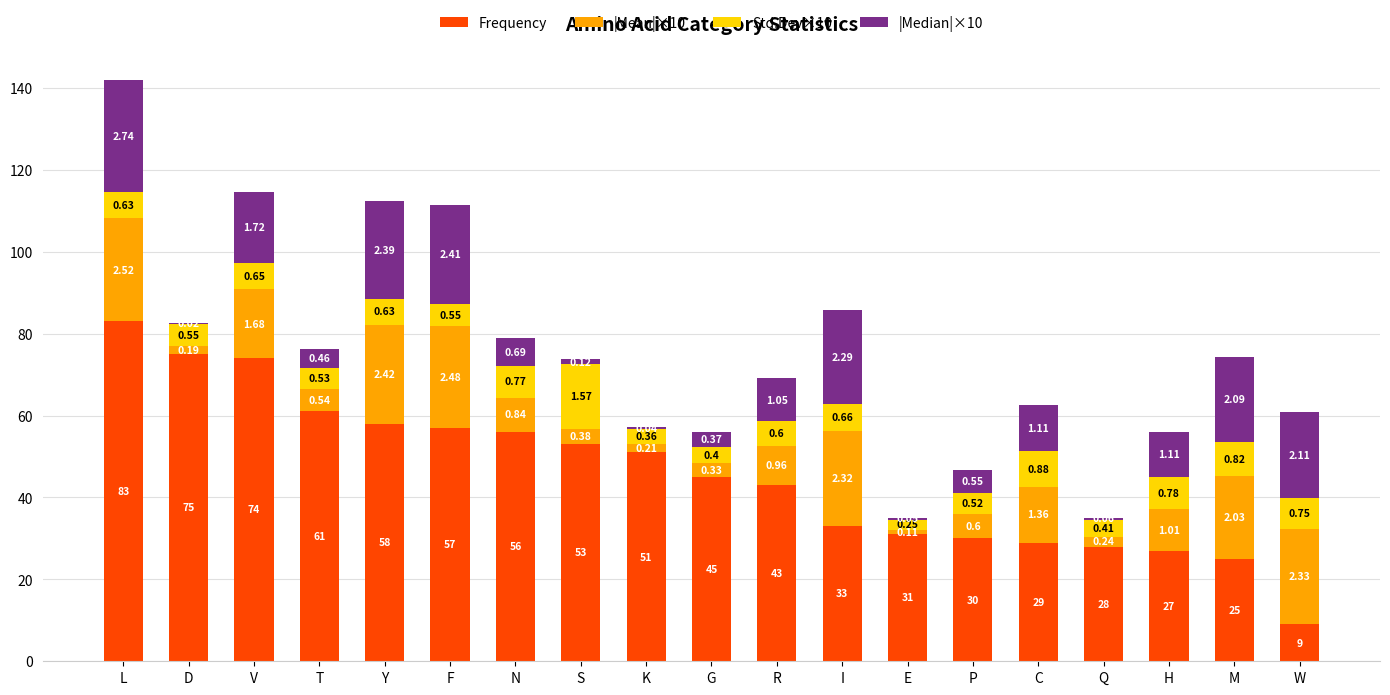

At which category is the sum across all series the highest?

L